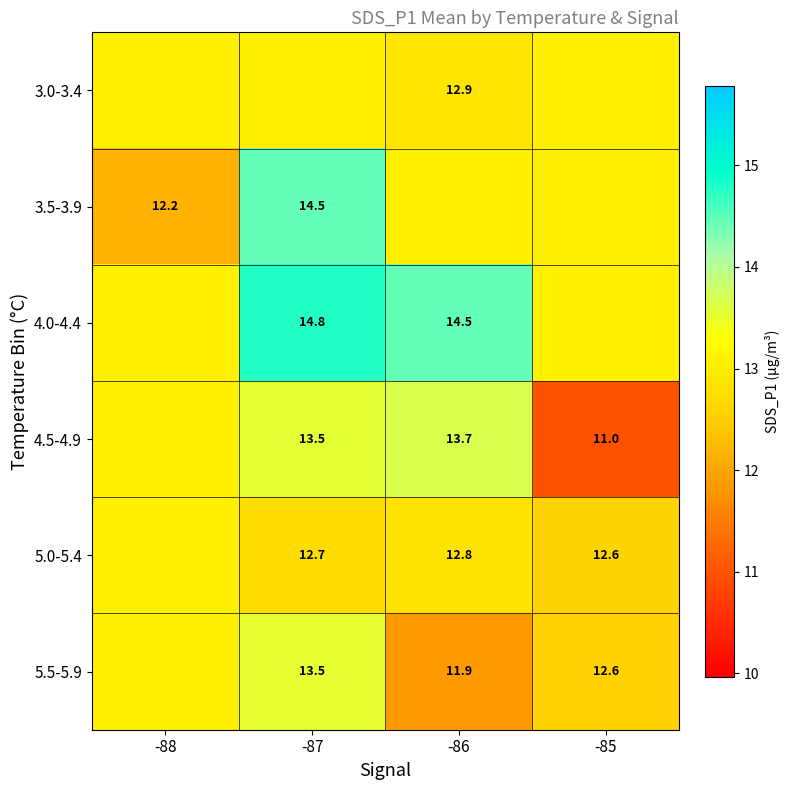

Which series has the largest range (max minus min)?

4.5-4.9